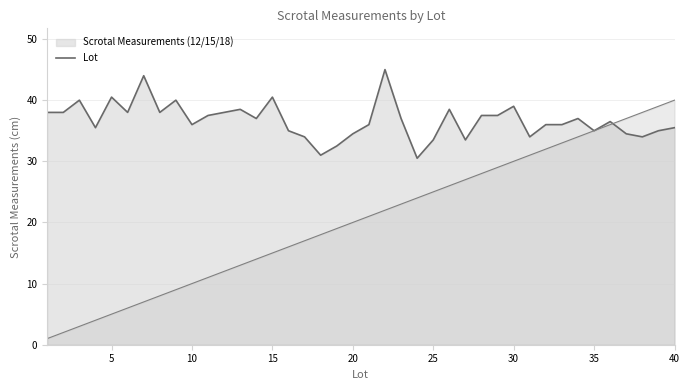

At how many categories does at least one series exceed 5?

40